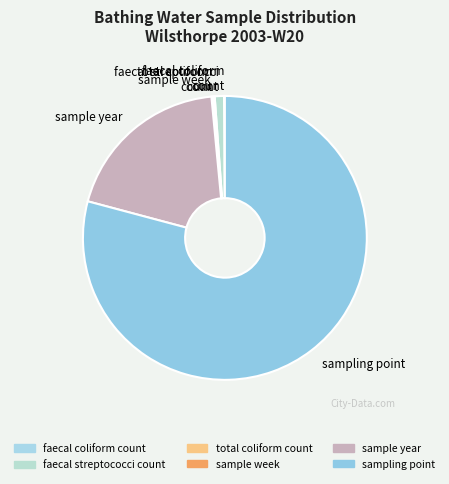

Which category has the biggest portion of the pie?

sampling point